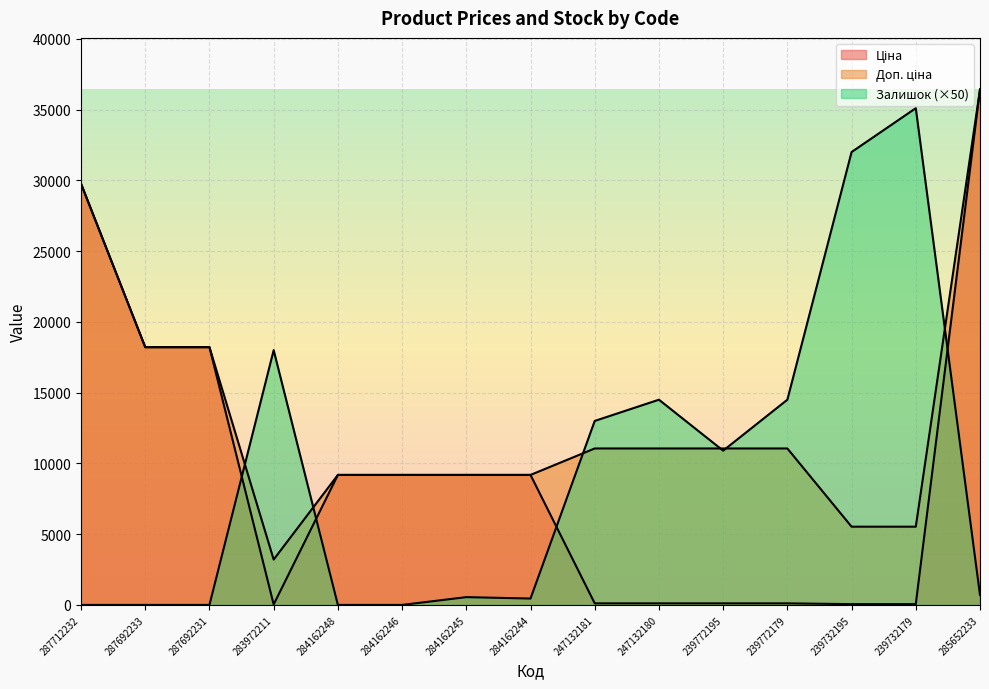

What is the highest value of the Залишок series?

35100.0